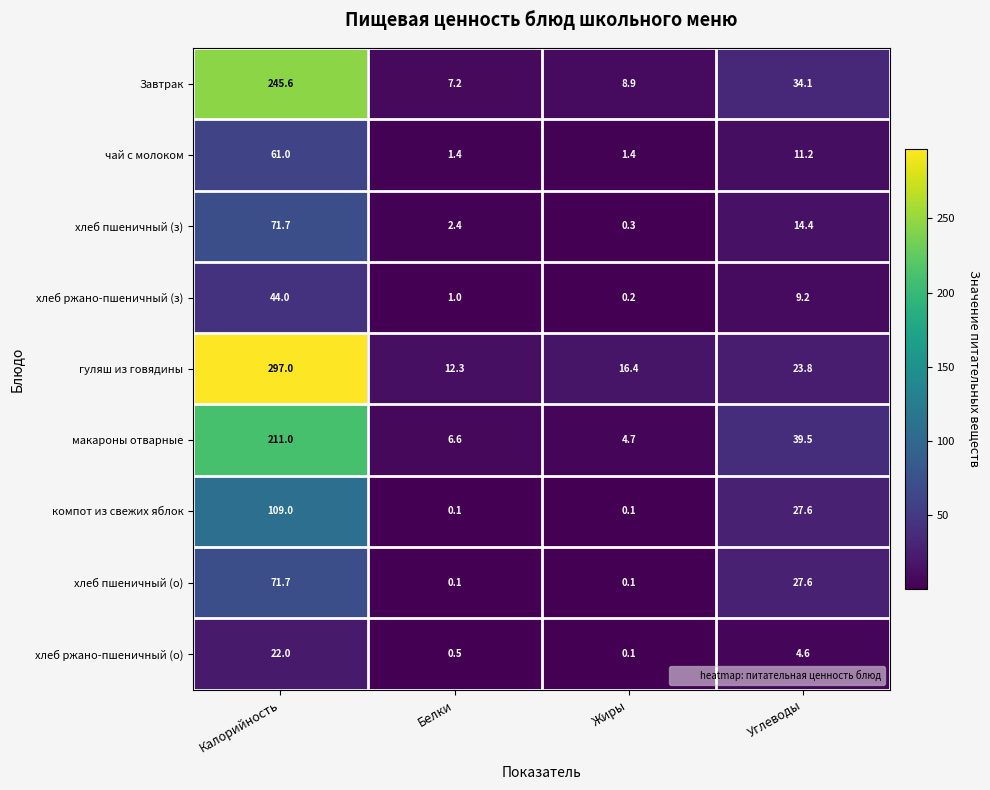

At which label is гуляш из говядины closest to 154?

Углеводы